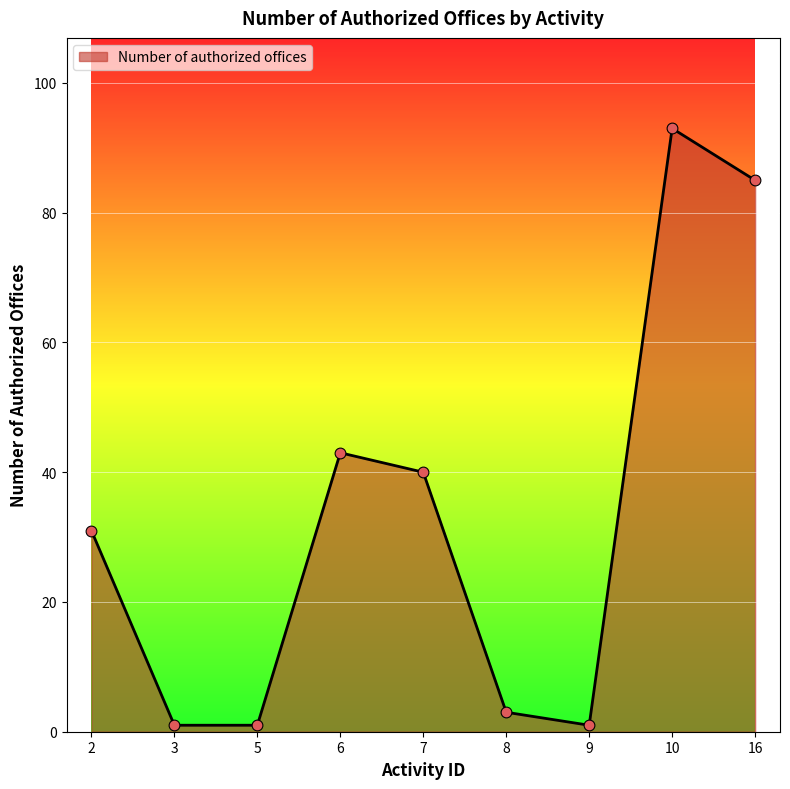

Which has a higher value, 2 or 7?

7